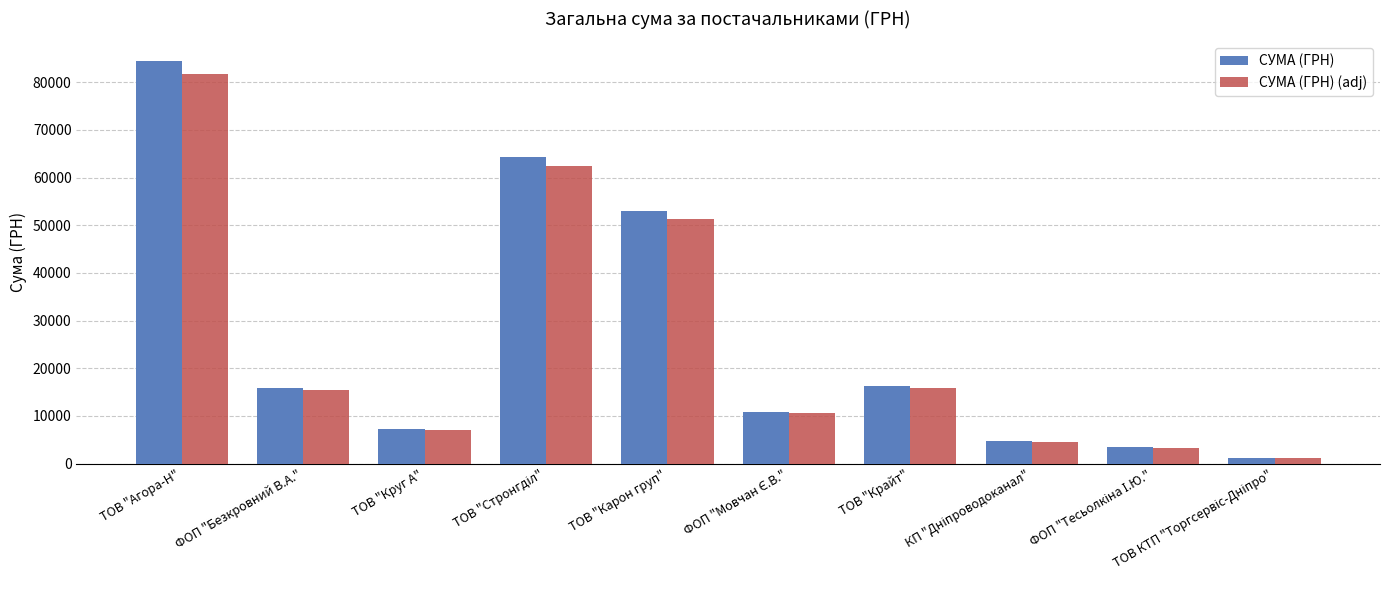

What is the spread (max minus min) of values at ФОП "Безкровний В.А."?

475.5